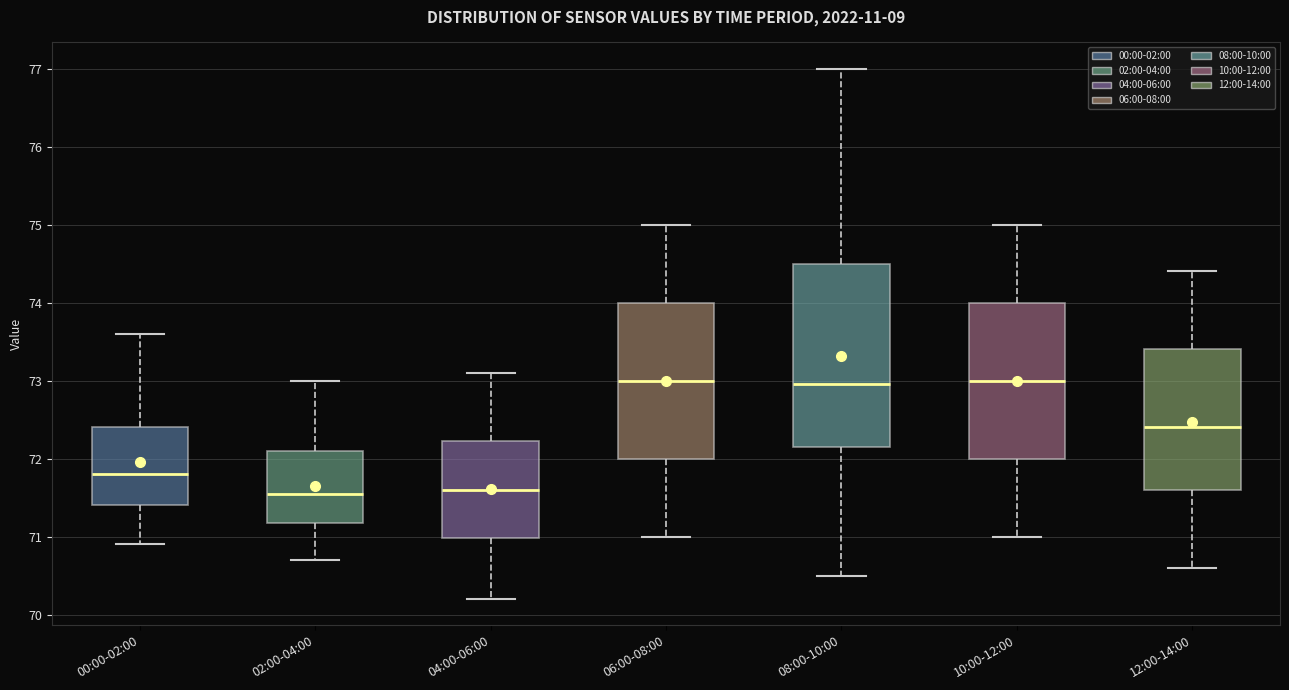

Reading left to right, read every box against the y-axis: the position of its median line, the range the box covers, and the ends of its whiskers. The values are not printed on the chart, so give them approximately, as read against the axis.

00:00-02:00: median 71.8, box 71.4 to 72.4, whiskers 70.9 to 73.6
02:00-04:00: median 71.6, box 71.2 to 72.1, whiskers 70.7 to 73.0
04:00-06:00: median 71.6, box 71.0 to 72.2, whiskers 70.2 to 73.1
06:00-08:00: median 73.0, box 72.0 to 74.0, whiskers 71.0 to 75.0
08:00-10:00: median 73.0, box 72.2 to 74.5, whiskers 70.5 to 77.0
10:00-12:00: median 73.0, box 72.0 to 74.0, whiskers 71.0 to 75.0
12:00-14:00: median 72.4, box 71.6 to 73.4, whiskers 70.6 to 74.4